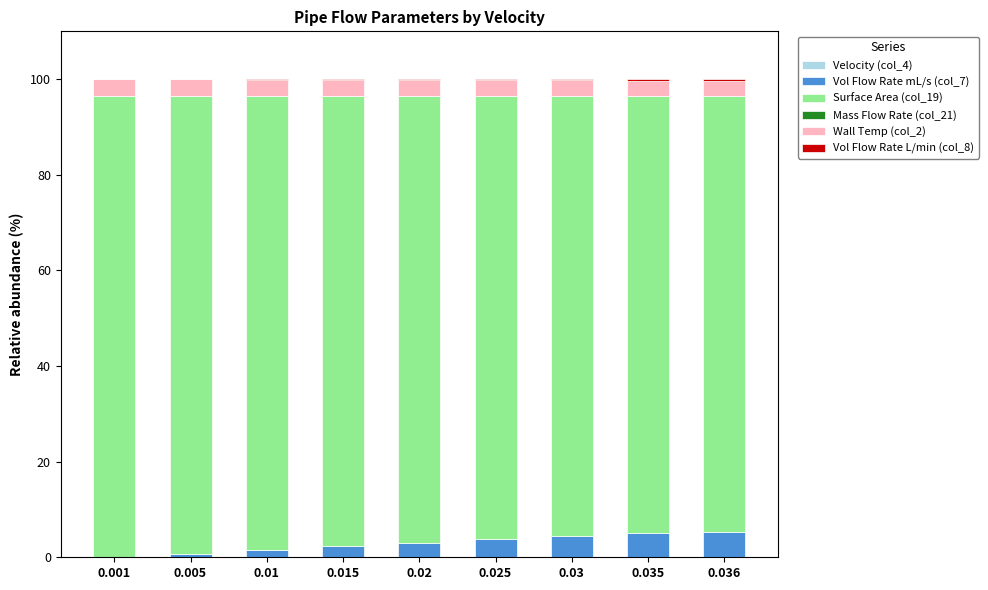

What value does the Vol Flow Rate mL/s (col_7) series have at 0.03?

4.5